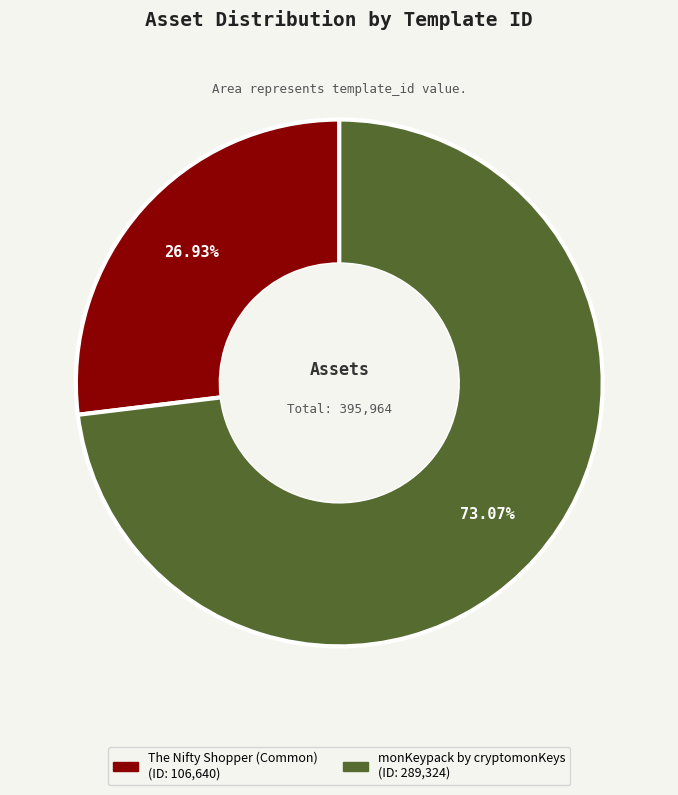

Does any single category account for the majority?

Yes